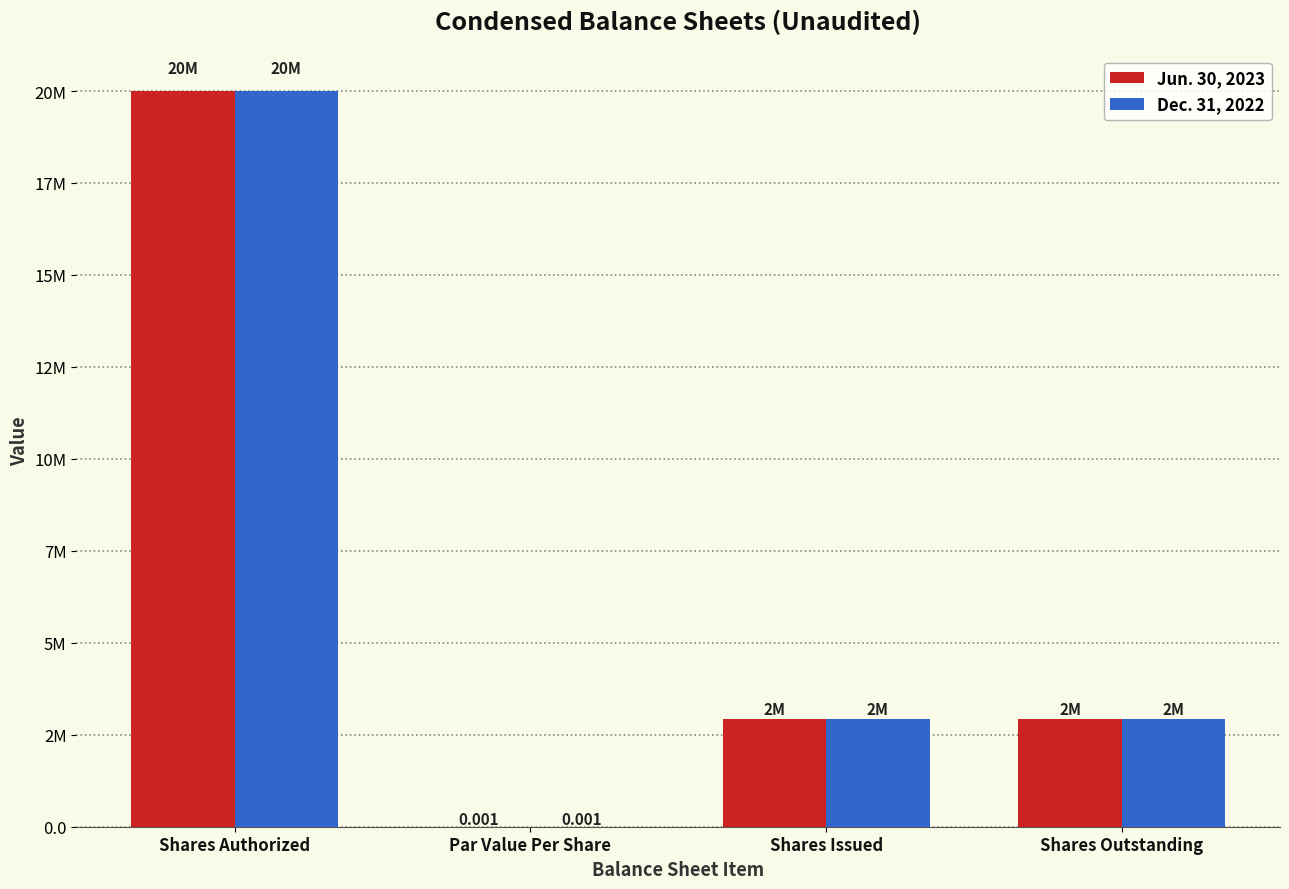

Are the bars horizontal?

No